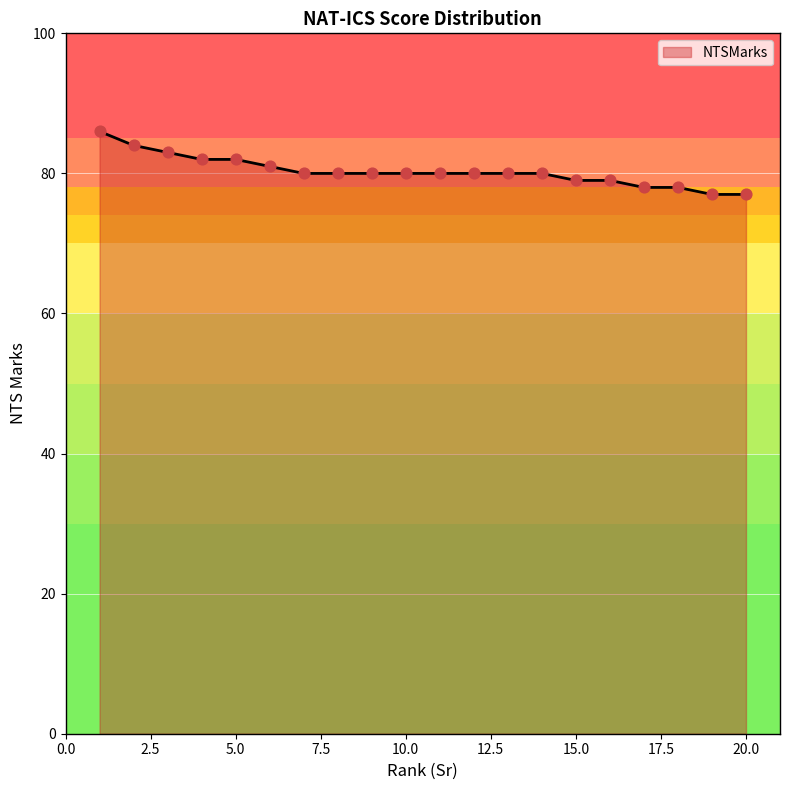

What is the greatest value displayed?

86